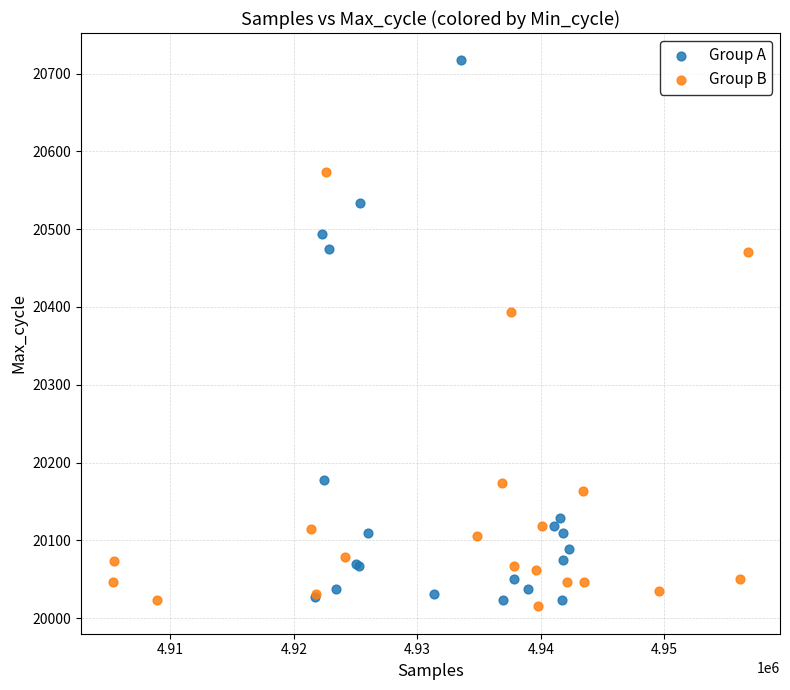

Which series contains the lowest Y value?

Group B